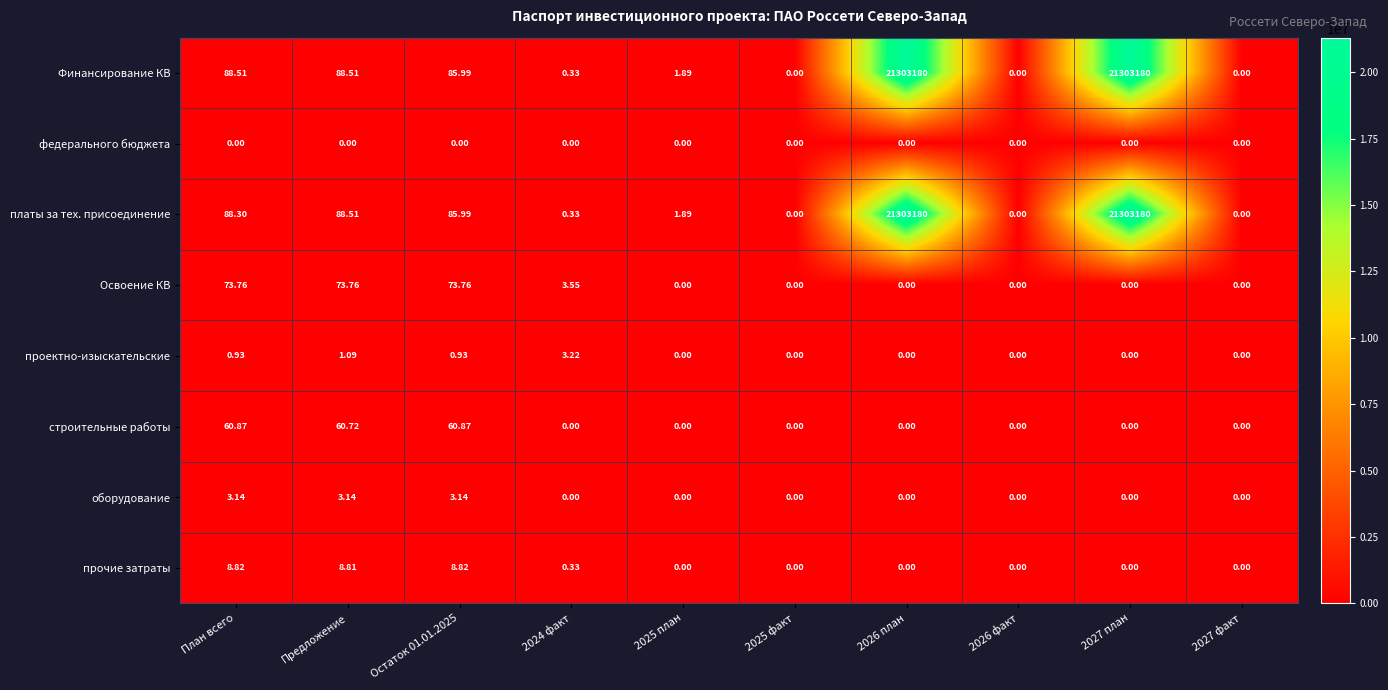

Which series has the largest total across all categories?

Финансирование КВ